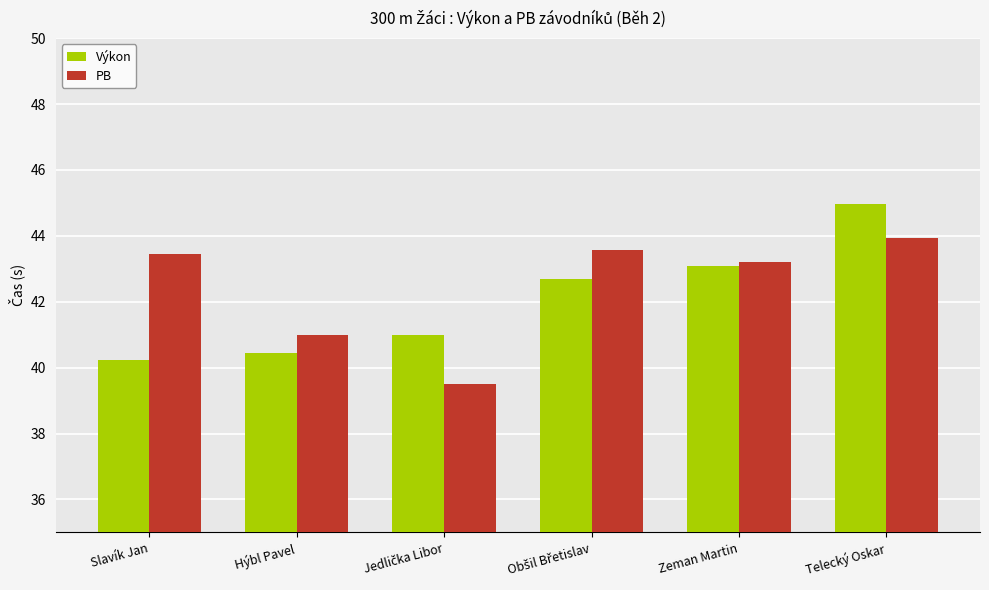

Reading left to right, list all the values displayed in this chart.

Výkon: 40.2	40.4	41.0	42.7	43.1	45.0
PB: 43.5	41.0	39.5	43.6	43.2	44.0